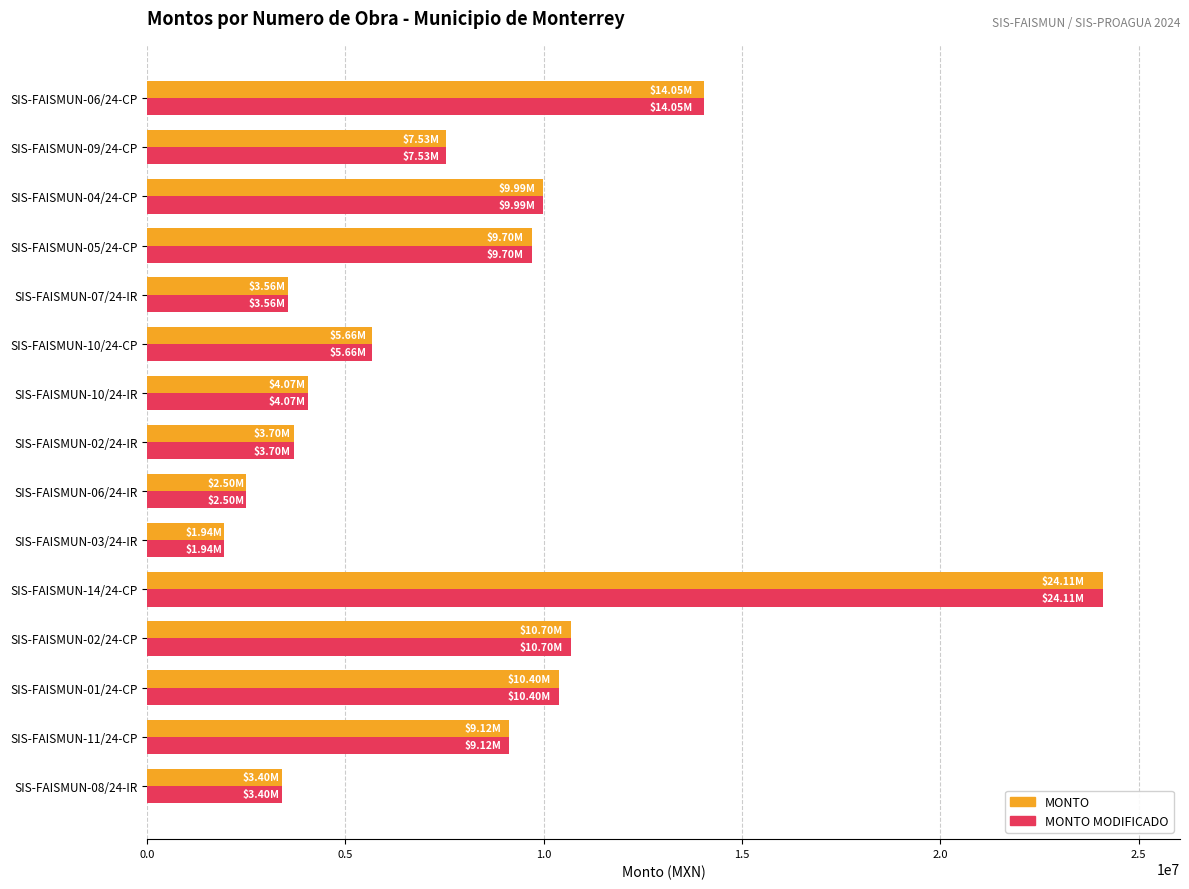

What is the total value across all series at SIS-FAISMUN-02/24-IR?

7398883.9